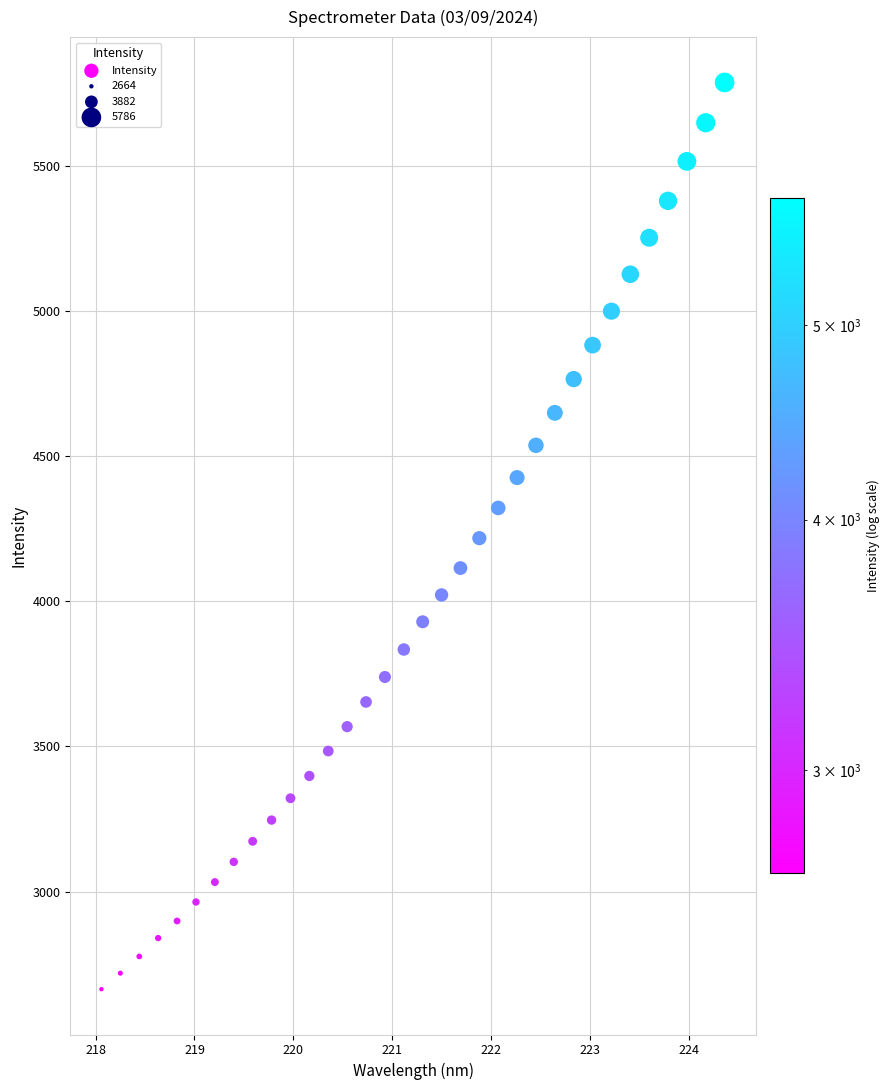

What is the range of X values (max minus min)?

6.3